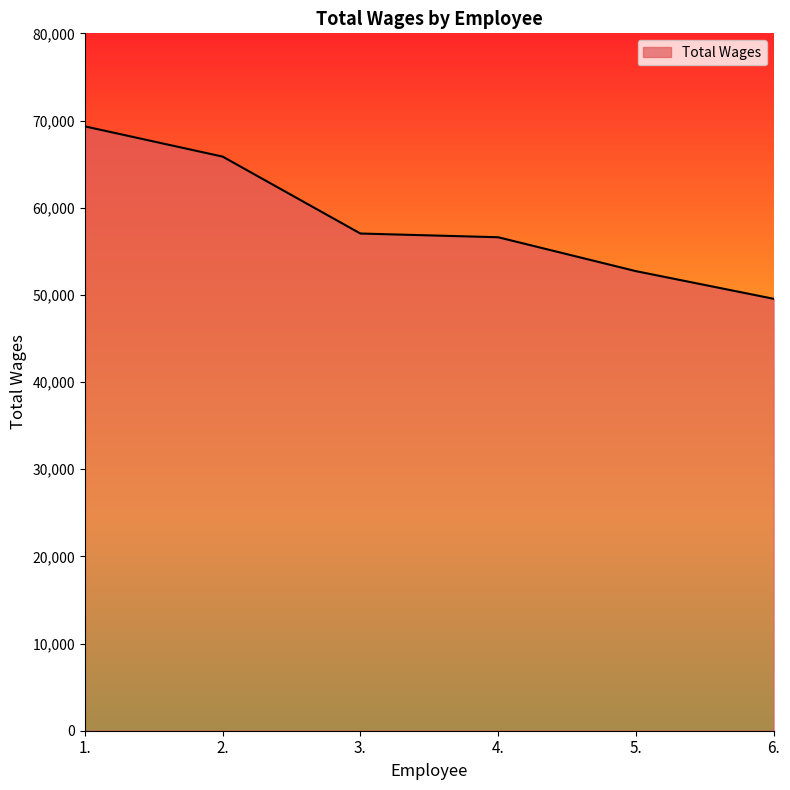

What is the difference between the values at 6. and 1.?

19777